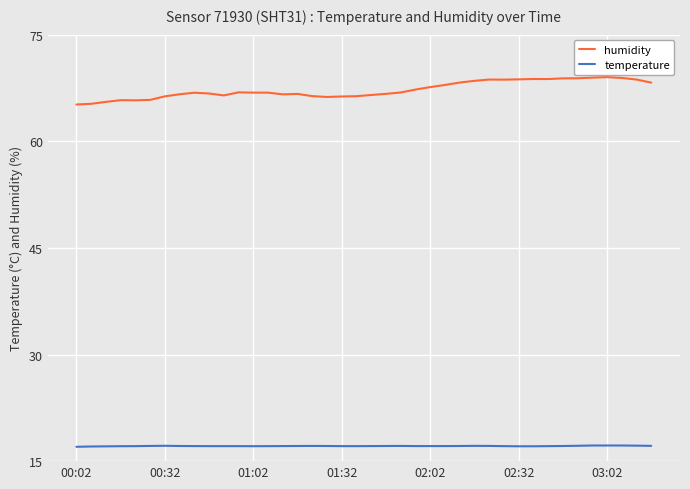

True or false: temperature and humidity intersect in this chart.

False